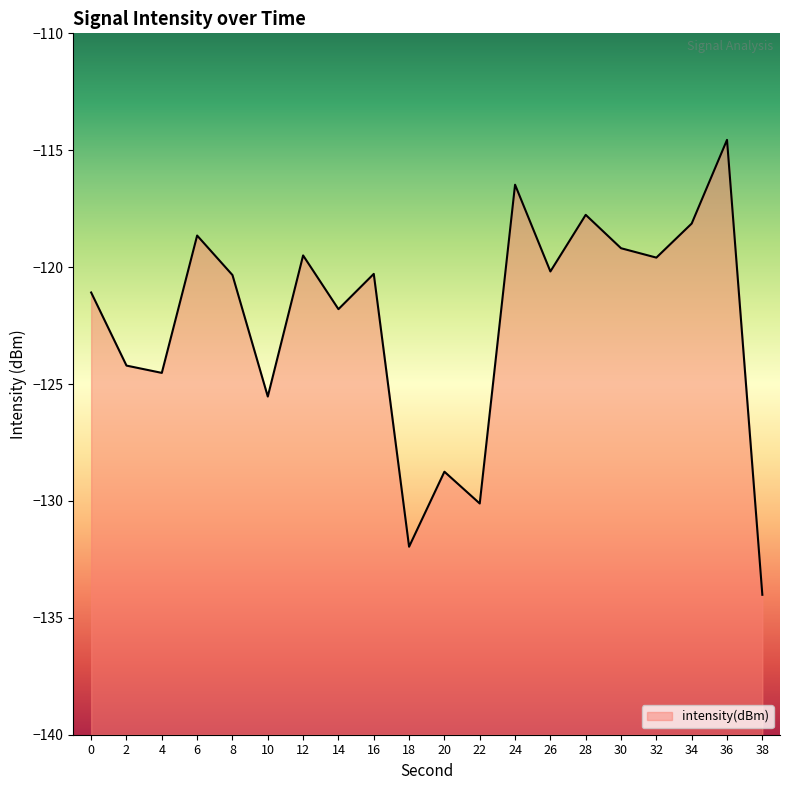

Where is the first local maximum?

6